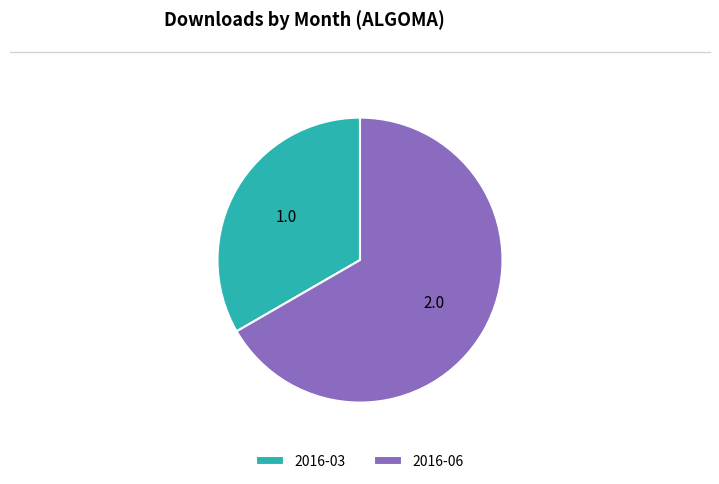

Is the sum of 2016-06 and 2016-03 greater than half?

Yes